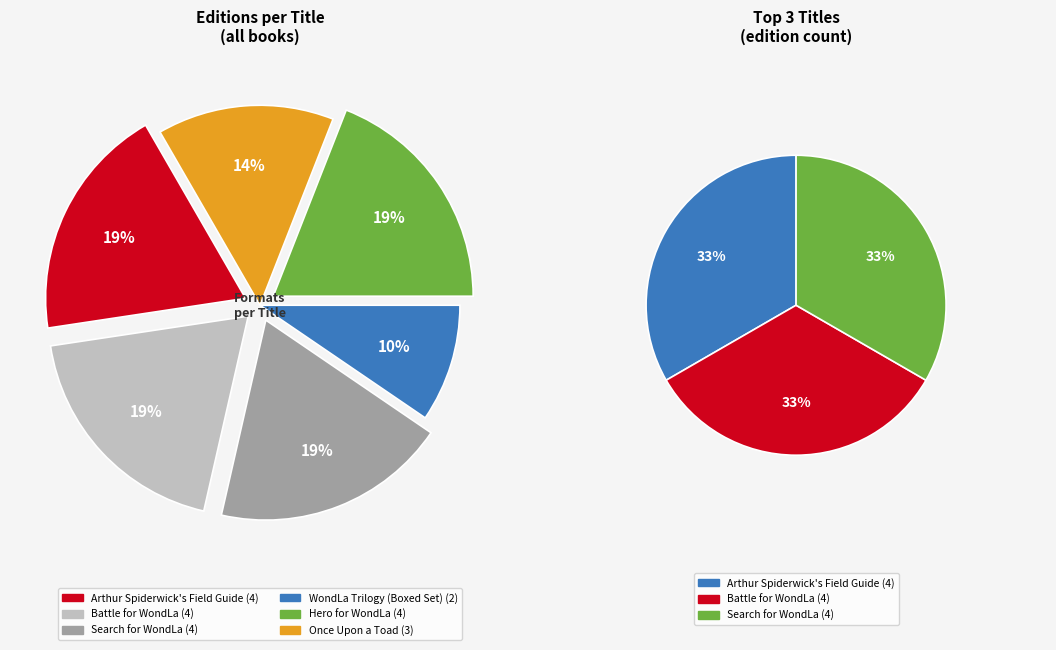

What is the ratio of the value at Search for WondLa to the value at Once Upon a Toad?

1.3